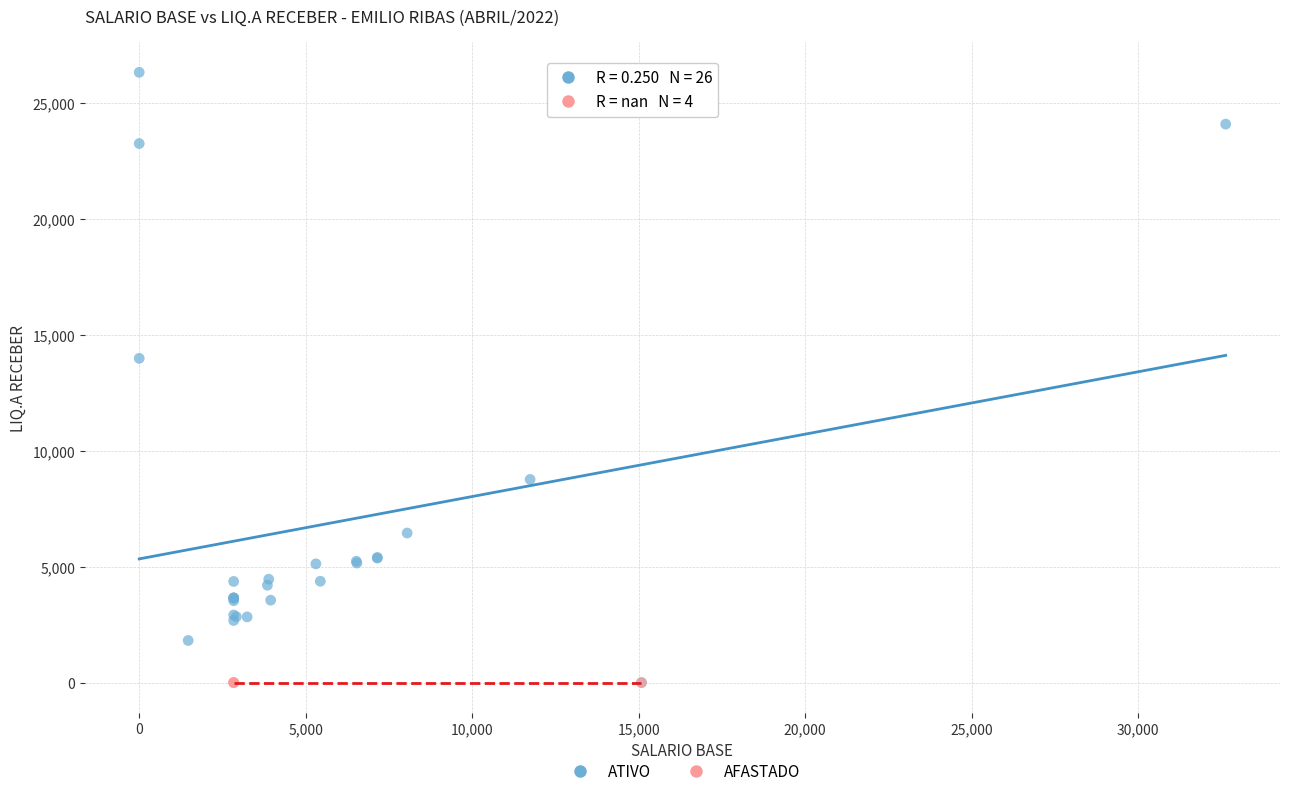

Which series reaches the maximum Y coordinate?

ATIVO